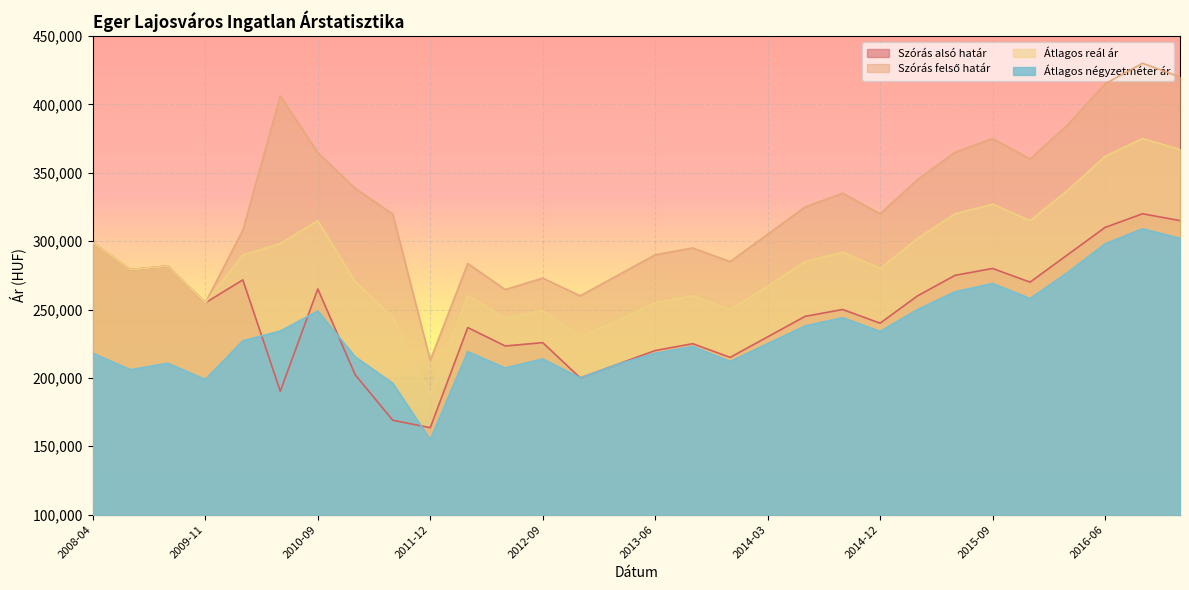

Reading left to right, extract all data points from this chart.

Szórás alsó határ: 2008-04=298838	2008-07=279103	2009-02=281772	2009-11=254892	2010-03=271647	2010-06=190278	2010-09=265030	2010-12=202171	2011-03=169032	2011-12=163576	2012-03=236787	2012-06=223319	2012-09=225776	2012-12=200000	2013-03=210000	2013-06=220000	2013-09=225000	2013-12=215000	2014-03=230000	2014-06=245000	2014-09=250000	2014-12=240000	2015-03=260000	2015-06=275000	2015-09=280000	2015-12=270000	2016-03=290000	2016-06=310000	2016-09=320000	2016-12=315000
Szórás felső határ: 2008-04=298838	2008-07=279103	2009-02=281772	2009-11=254892	2010-03=307985	2010-06=406194	2010-09=364666	2010-12=338533	2011-03=319724	2011-12=212852	2012-03=283575	2012-06=264573	2012-09=272972	2012-12=260000	2013-03=275000	2013-06=290000	2013-09=295000	2013-12=285000	2014-03=305000	2014-06=325000	2014-09=335000	2014-12=320000	2015-03=345000	2015-06=365000	2015-09=375000	2015-12=360000	2016-03=385000	2016-06=415000	2016-09=430000	2016-12=420000
Átlagos reál ár: 2008-04=298838	2008-07=279103	2009-02=281772	2009-11=254892	2010-03=289816	2010-06=298236	2010-09=314848	2010-12=270352	2011-03=244378	2011-12=188214	2012-03=260181	2012-06=243946	2012-09=249374	2012-12=230000	2013-03=242000	2013-06=255000	2013-09=260000	2013-12=250000	2014-03=267000	2014-06=285000	2014-09=292000	2014-12=280000	2015-03=302000	2015-06=320000	2015-09=327000	2015-12=315000	2016-03=337000	2016-06=362000	2016-09=375000	2016-12=367000
Átlagos négyzetméter ár: 2008-04=218000	2008-07=206000	2009-02=210708	2009-11=198787	2010-03=227137	2010-06=234208	2010-09=248890	2010-12=215304	2011-03=196055	2011-12=154825	2012-03=219199	2012-06=207230	2012-09=213870	2012-12=200000	2013-03=210000	2013-06=218000	2013-09=223000	2013-12=212000	2014-03=225000	2014-06=238000	2014-09=244000	2014-12=234000	2015-03=250000	2015-06=263000	2015-09=269000	2015-12=258000	2016-03=277000	2016-06=298000	2016-09=309000	2016-12=302000